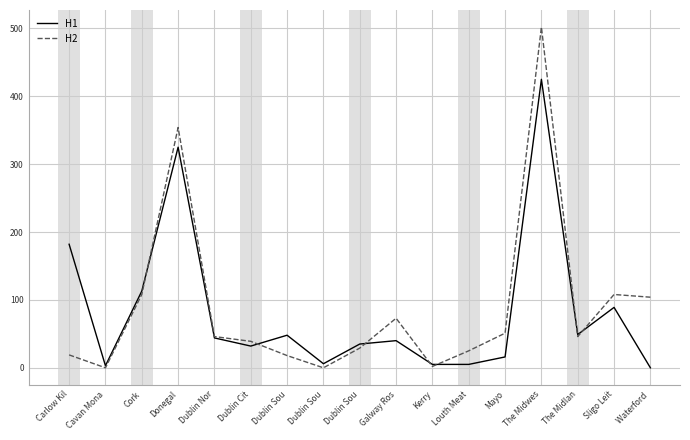

What is the label of the 17th point from the right?

Carlow Kil